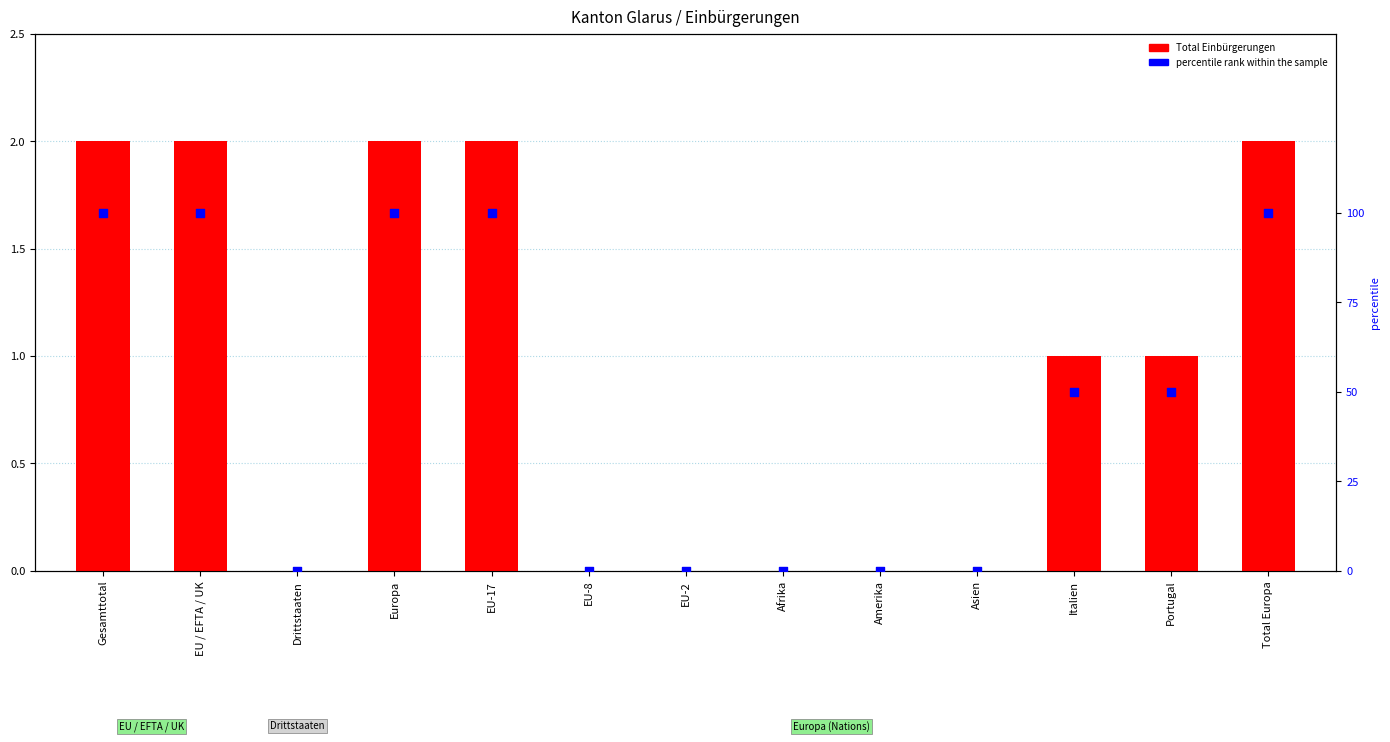

Which series contains the highest Y value?

percentile rank within the sample